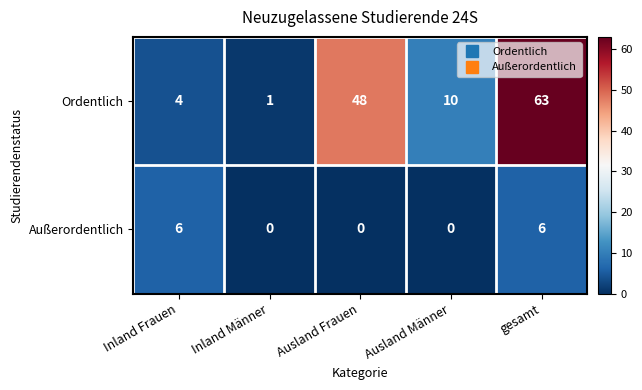

The value of Außerordentlich at Ausland Männer is 0. True or false?

True